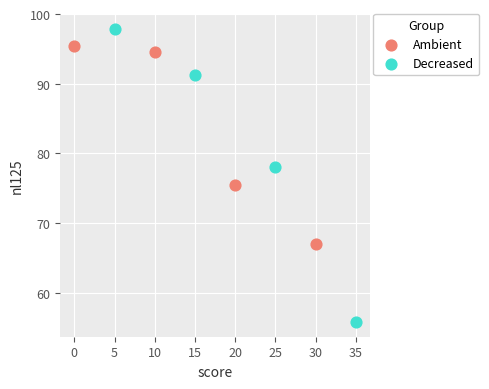

Which series reaches the minimum Y coordinate?

Decreased